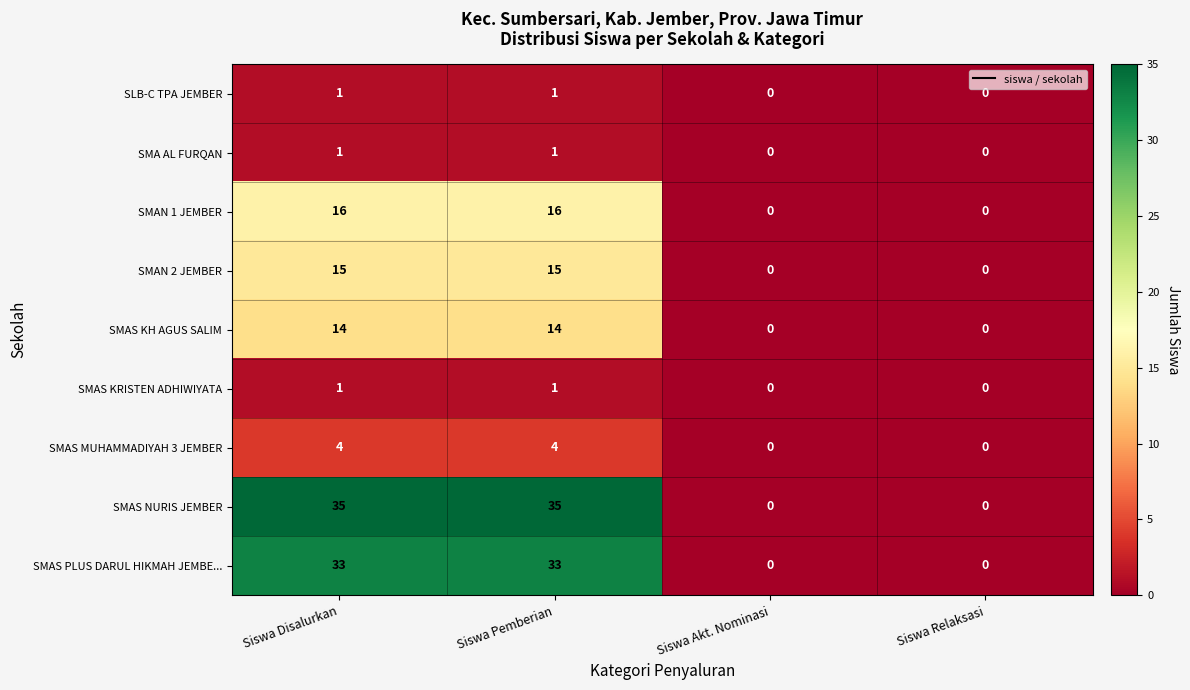

What is the difference between the maximum and second lowest values in the SMAS KH AGUS SALIM series?

14